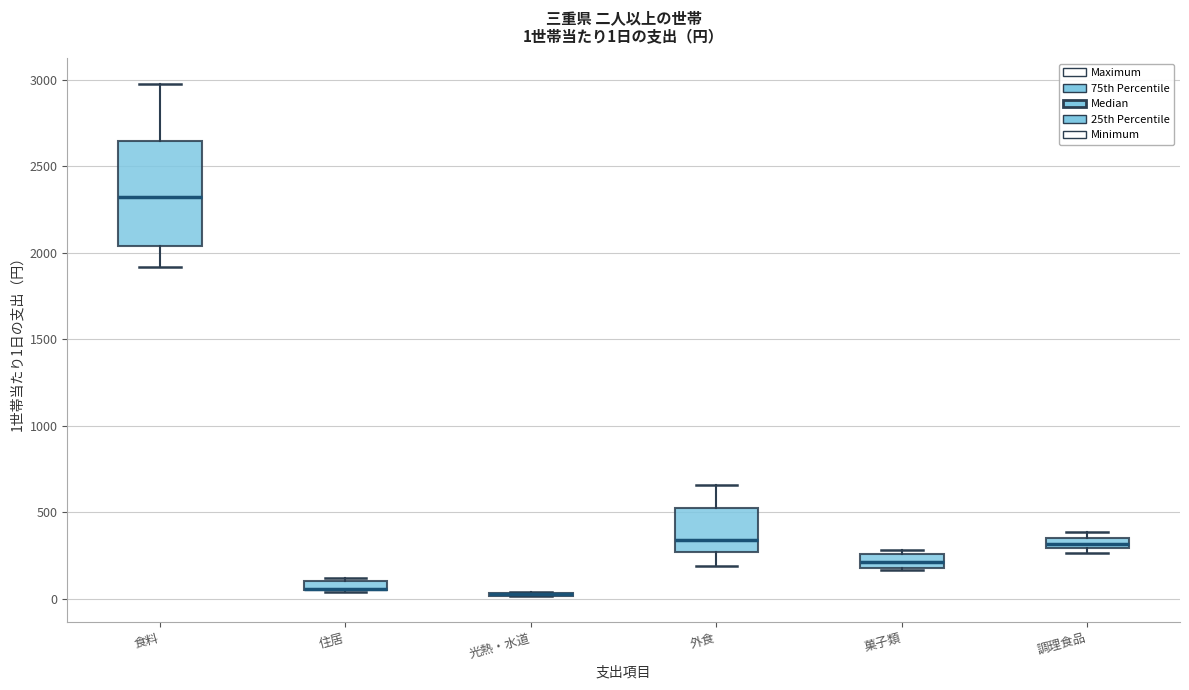

Comparing the boxes themselves (not the whiskers), which one is the tallest?

食料